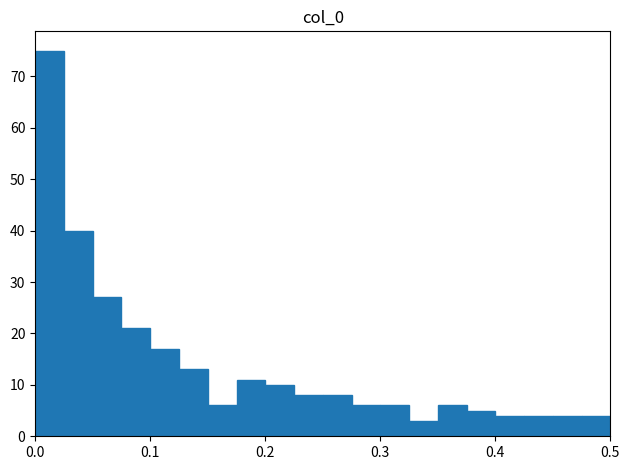

Read against the x-axis, roughly where is the centre of the tallest bar?

0.01